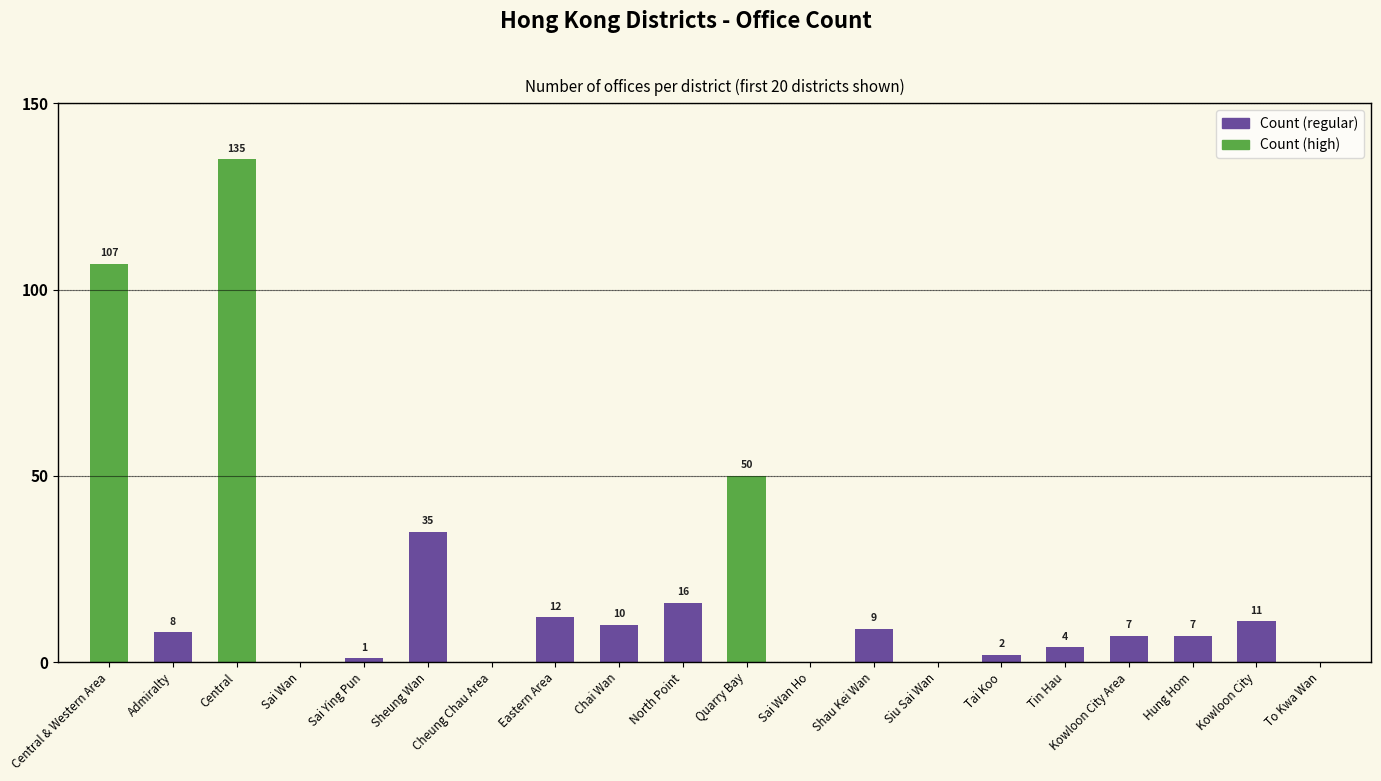

What is the sum of the values at Sai Wan and Sheung Wan?

35